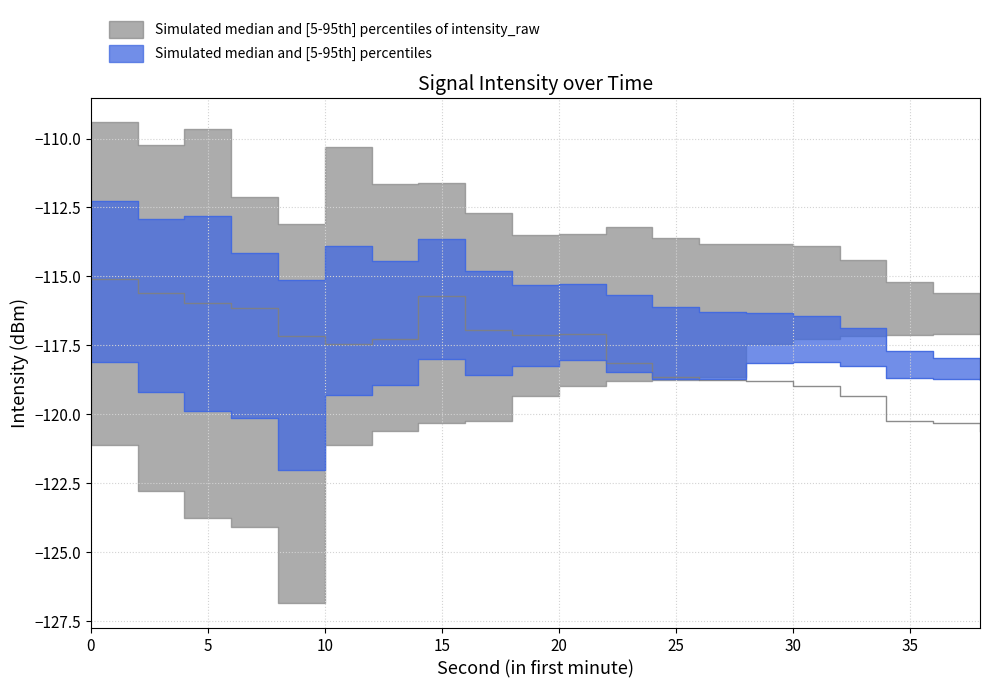

True or false: intensity_upper has a value of -63.9 at 12.

False